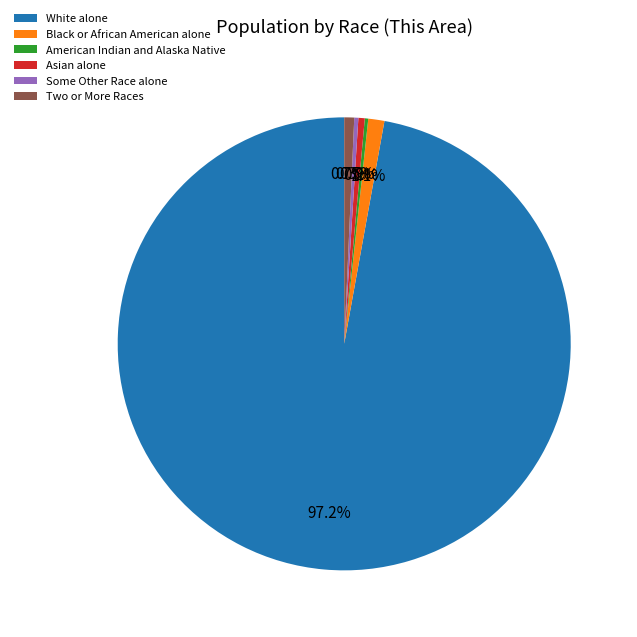

True or false: Two or More Races accounts for 1% of the total.

True